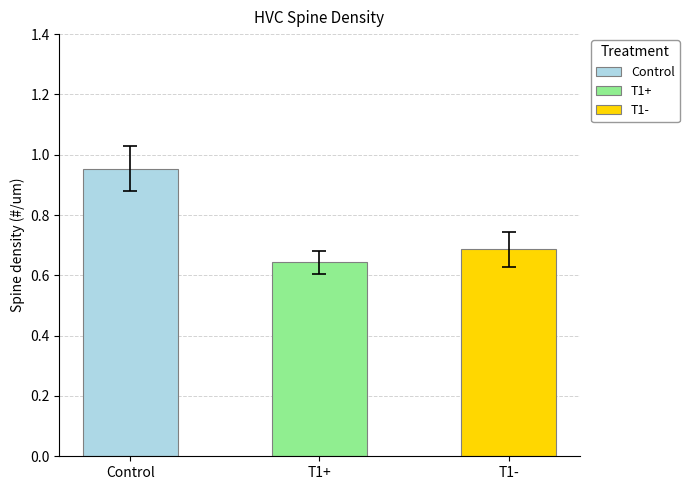

Reading left to right, transcribe all the data shown in this chart.

avg: 1.0	0.6	0.7
se: 0.1	0.0	0.1